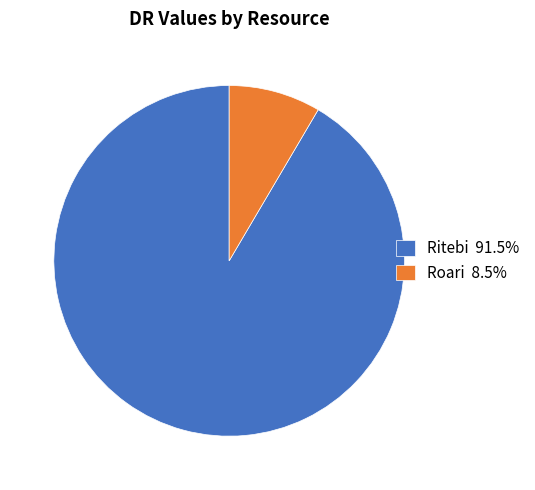

Is the sum of Roari 8.5% and Ritebi 91.5% greater than half?

Yes